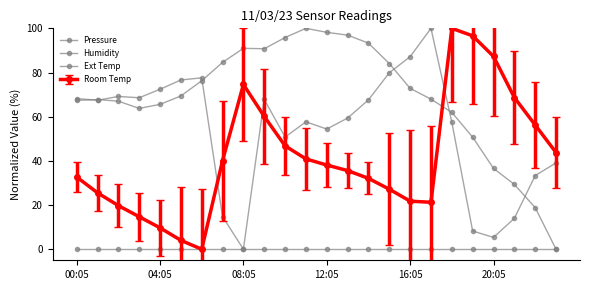

At which label is Pressure closest to 50?

19